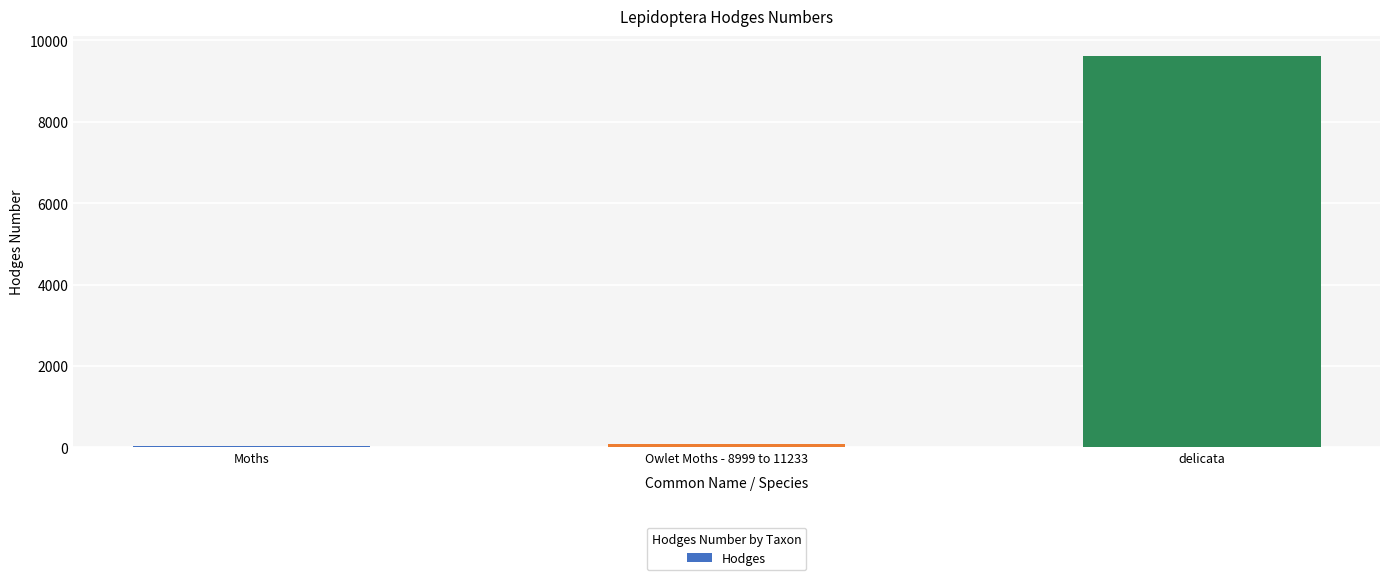

Which label corresponds to the largest value in the chart?

delicata